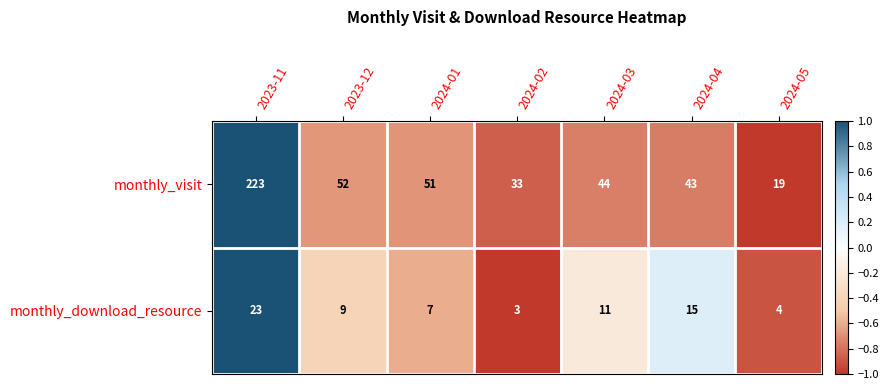

What is the difference between the maximum and minimum values in the monthly_visit series?

204